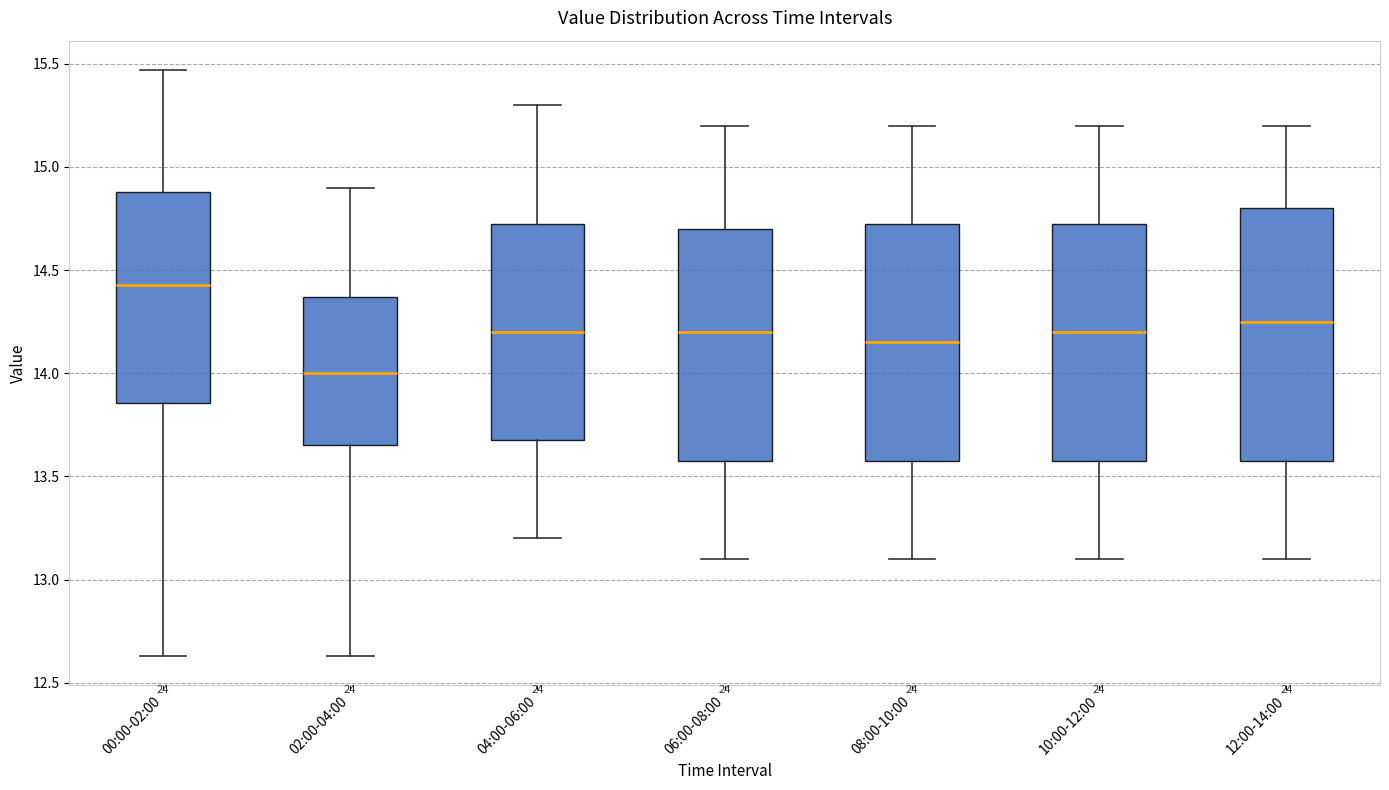

Where is the upper edge of the box for 06:00-08:00 on the y-axis? The values are not printed on the chart, so give them approximately, as read against the axis.

14.70